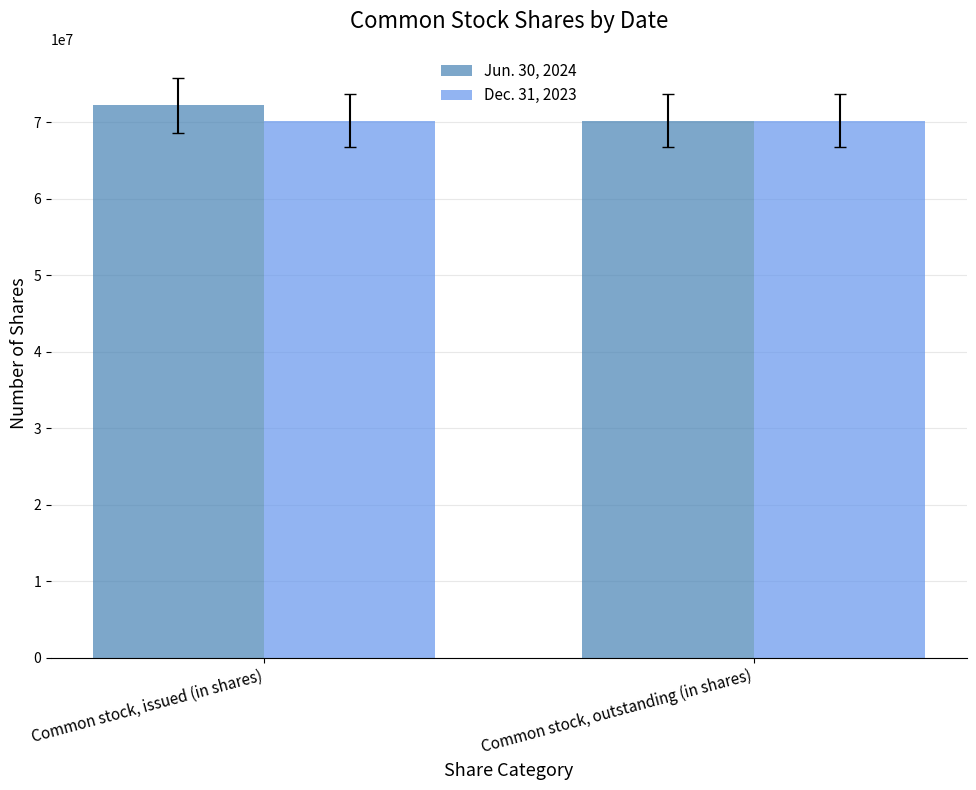

What is the difference between the maximum and minimum values in the Jun. 30, 2024 series?

1983438